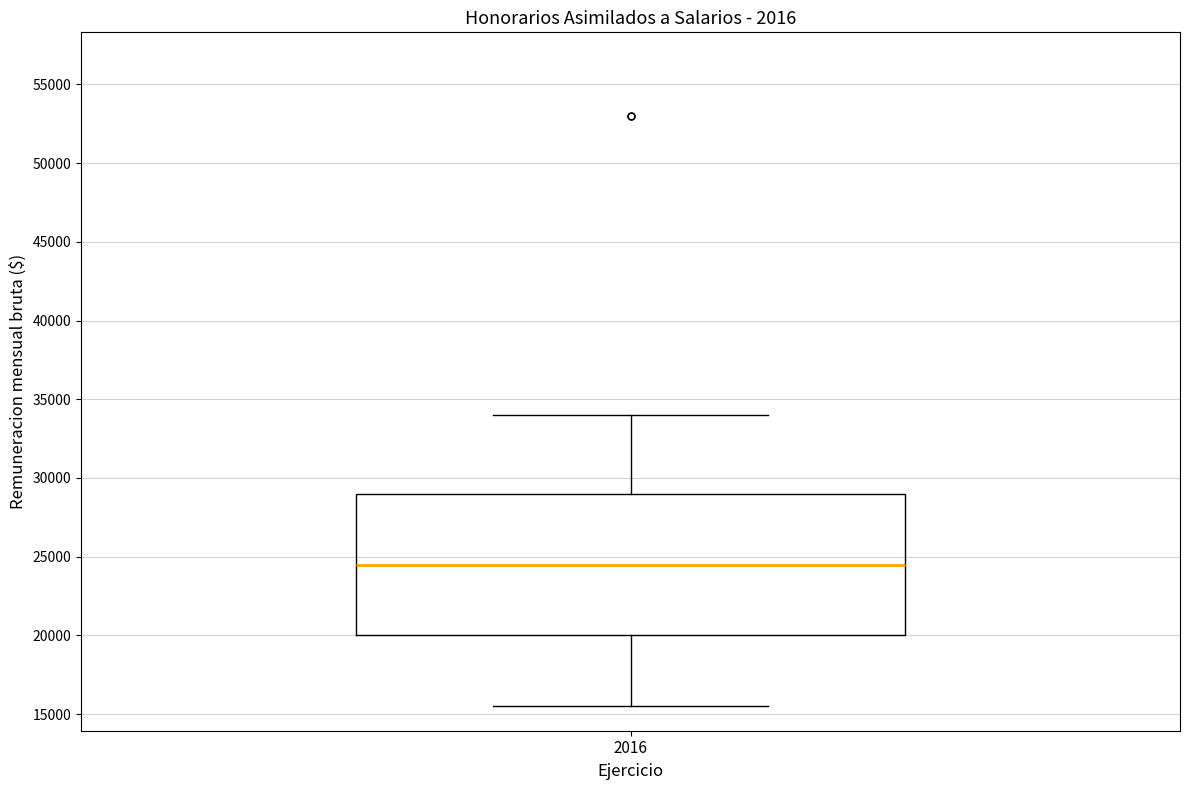

Transcribe this box plot: give where the median line is, the range the box spans, and where the two whiskers end, as read against the y-axis. The values are not printed on the chart, so give them approximately, as read against the axis.

median 24500, box 20000 to 29000, whiskers 15500 to 34000